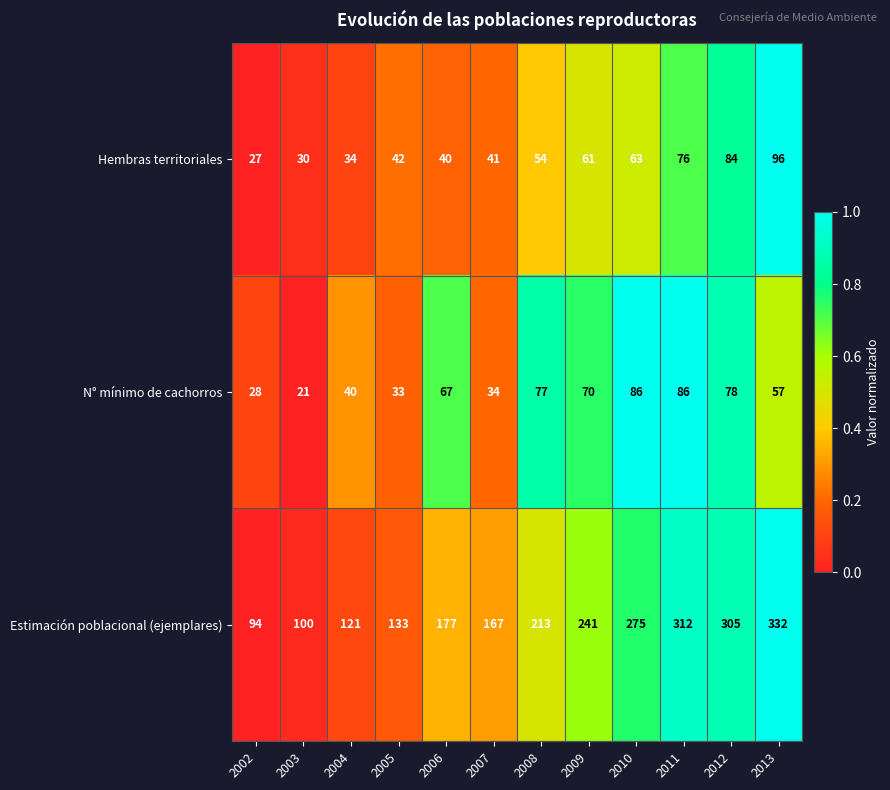

Which category has the highest value across all series?

2013